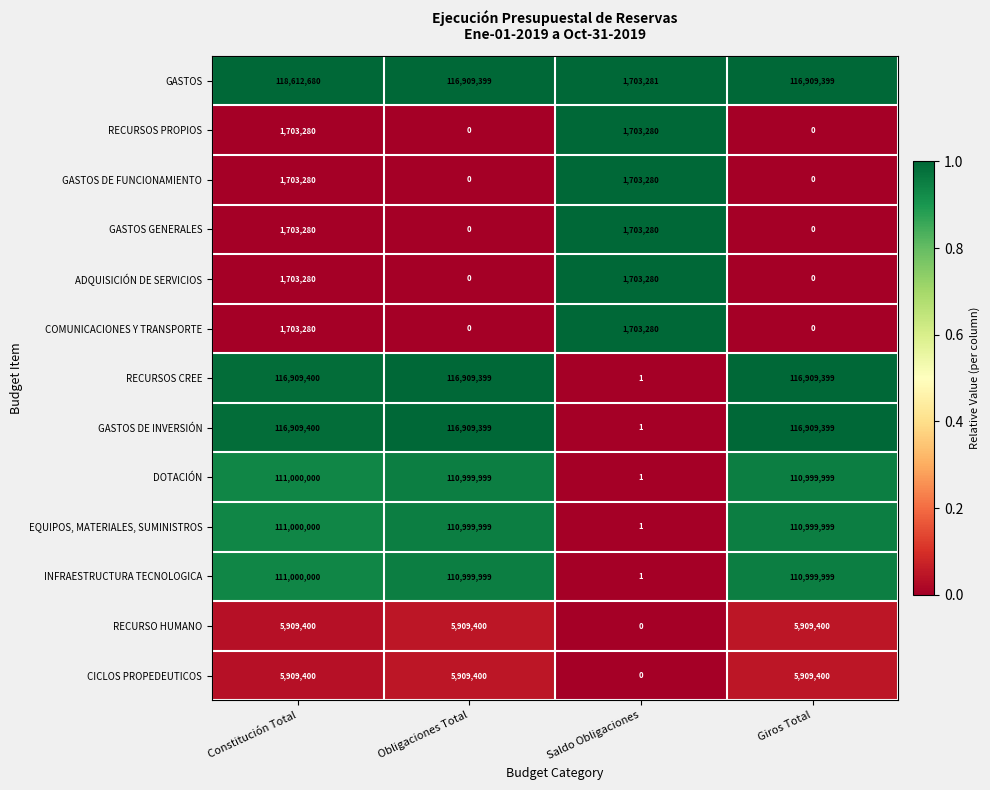

Which series has the largest total across all categories?

GASTOS